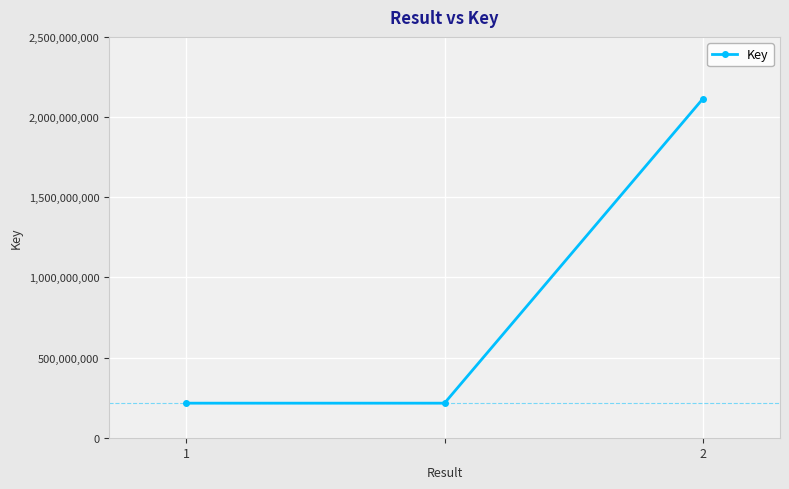

What is the smallest value displayed?

215510026